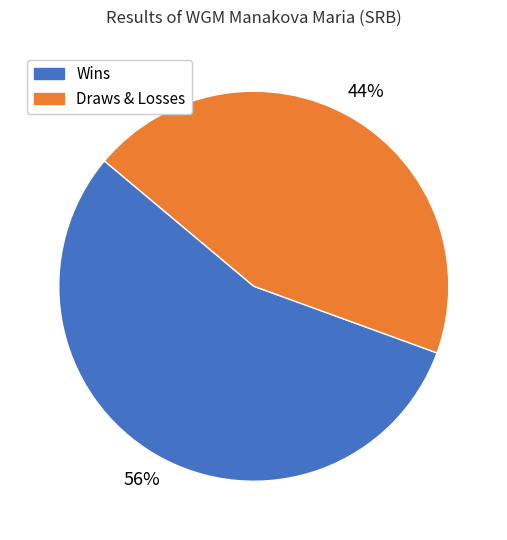

What is the largest slice in the pie chart?

Wins